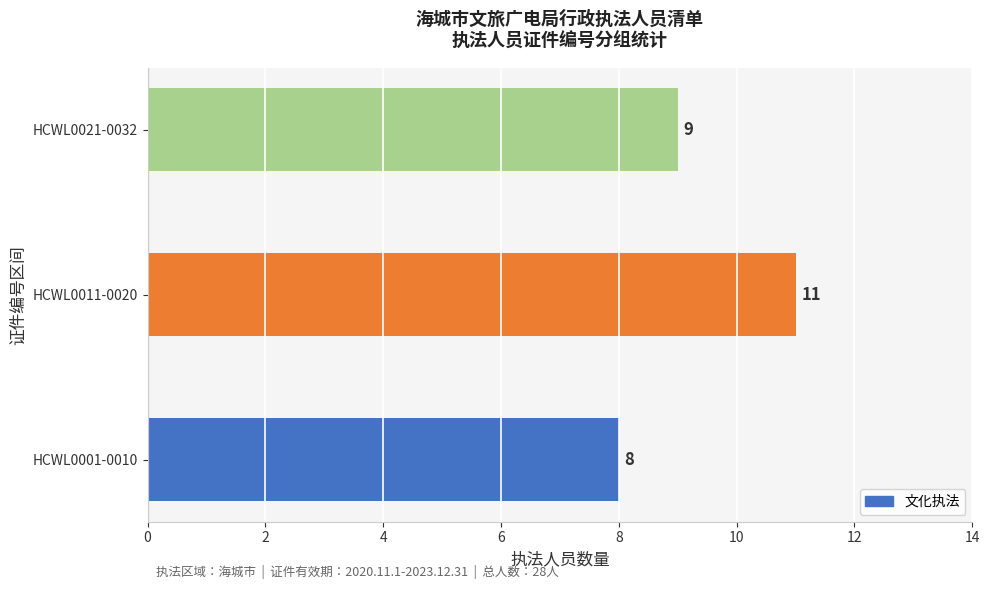

What is the sum of the values at HCWL0011-0020 and HCWL0021-0032?

20